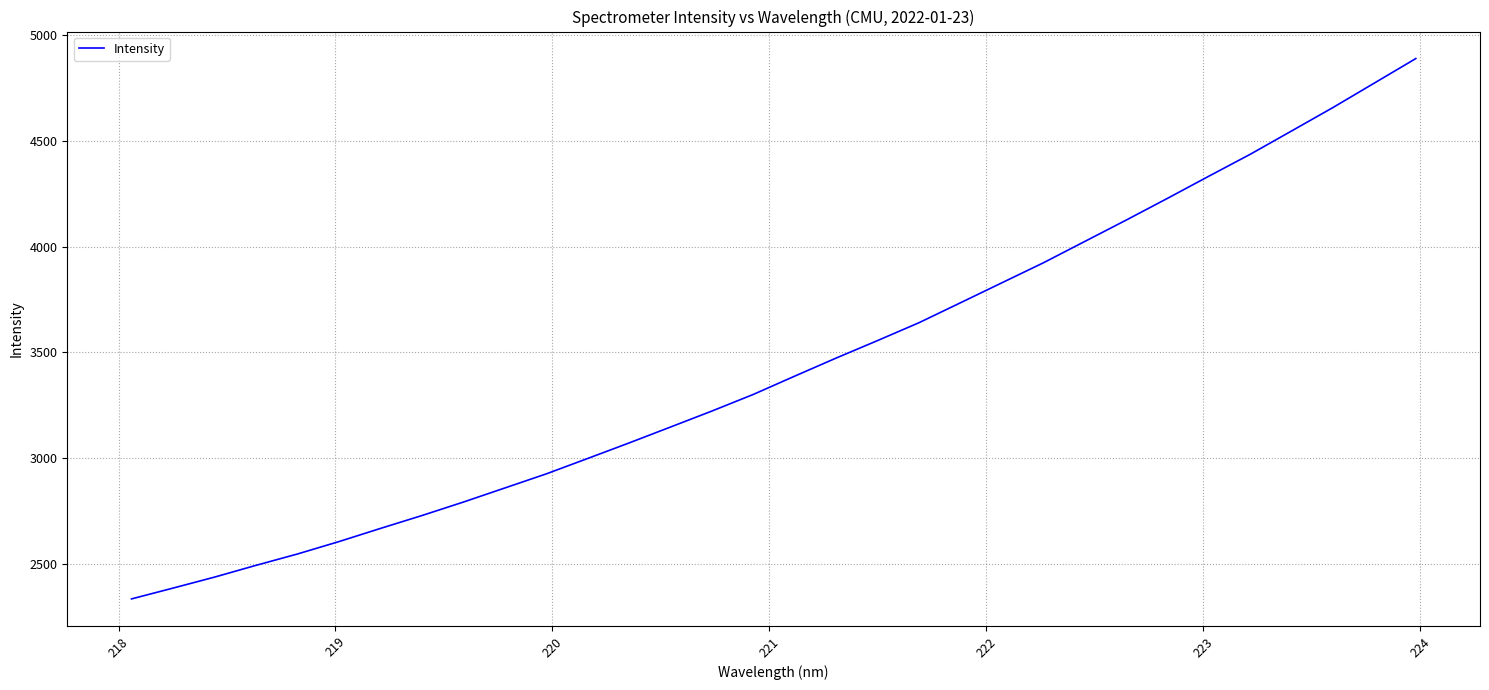

What is the greatest value displayed?

4889.6